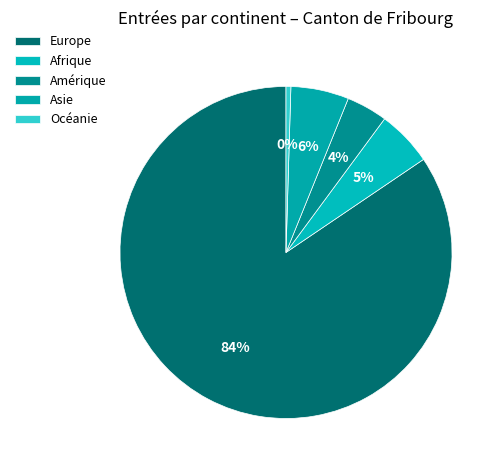

To the nearest percent, what is the average slice percentage?

20%